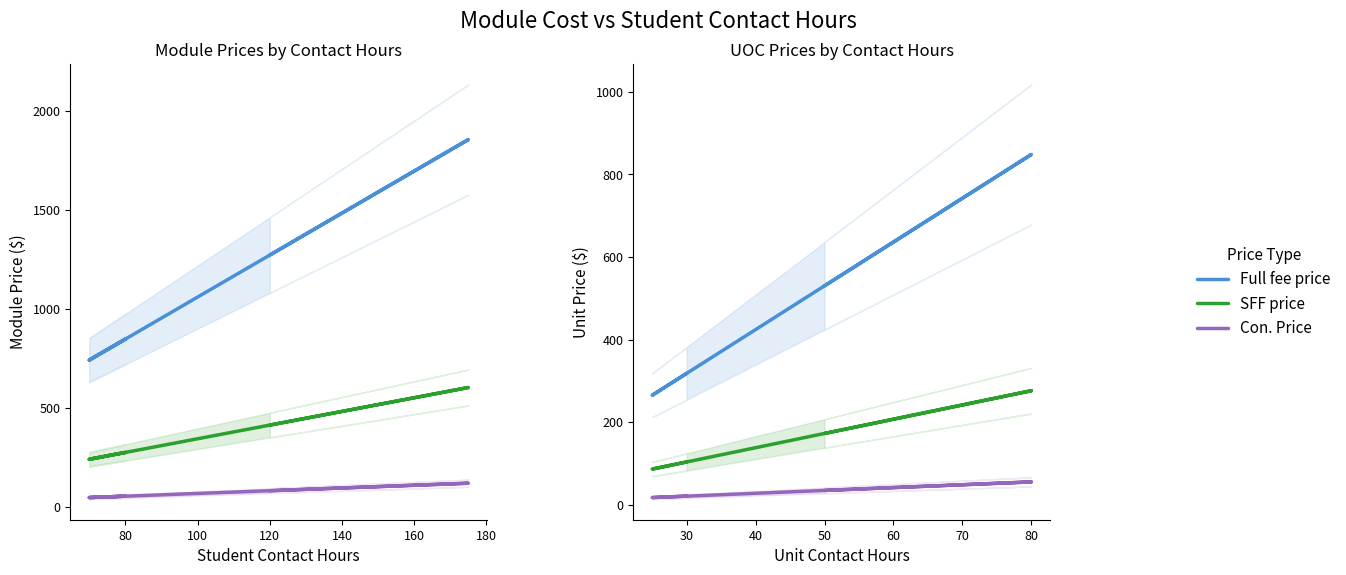

Rank the series by their average value, from highest to lowest.

Full fee price, SFF price, Con. Price